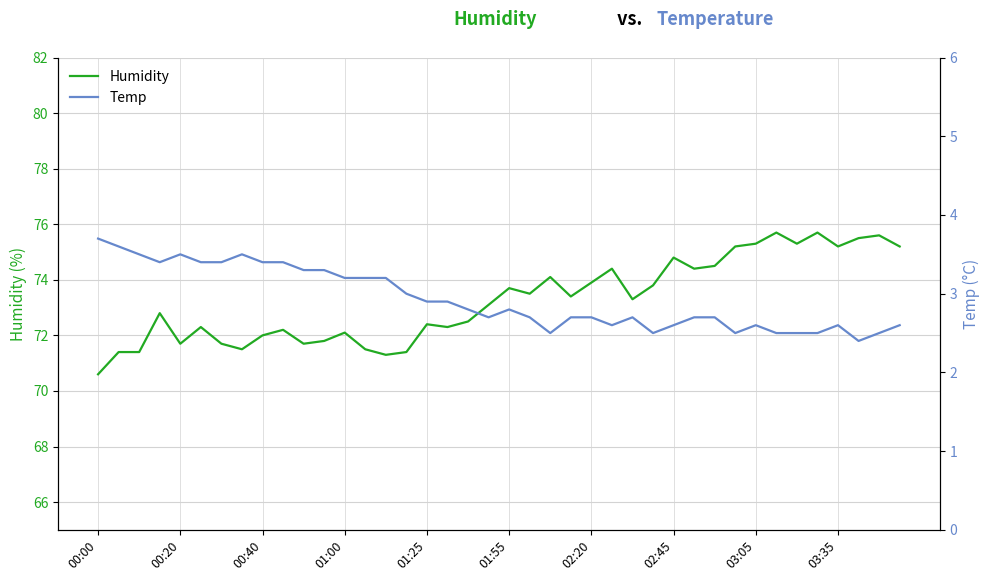

True or false: Humidity has a value of 17.0 at 01:55.

False